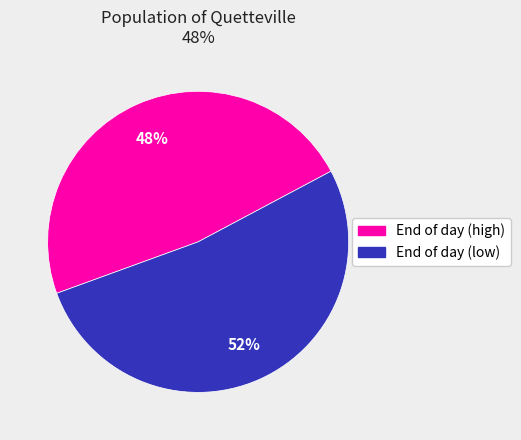

To the nearest percent, what is the average slice percentage?

50%